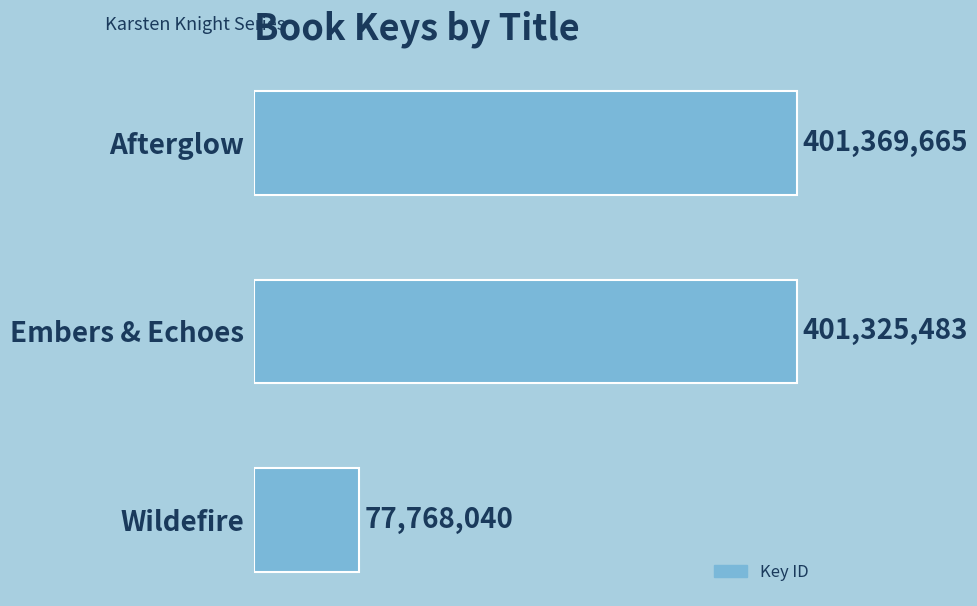

What is the sum of all values?

880463188